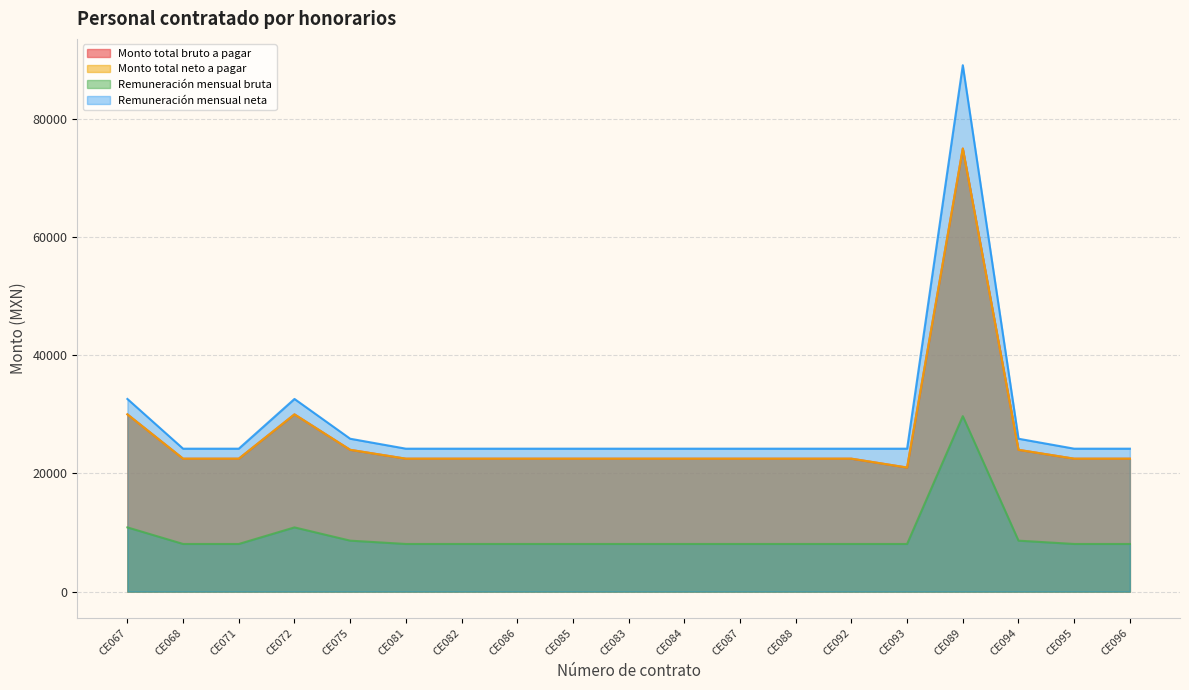

Reading left to right, extract all data points from this chart.

Monto total bruto a pagar: CE067=30000.0	CE068=22500.0	CE071=22500.0	CE072=30000.0	CE075=24000.0	CE081=22500.0	CE082=22500.0	CE086=22500.0	CE085=22500.0	CE083=22500.0	CE084=22500.0	CE087=22500.0	CE088=22500.0	CE092=22500.0	CE093=21000.0	CE089=75000.0	CE094=24000.0	CE095=22500.0	CE096=22500.0
Monto total neto a pagar: CE067=30000.0	CE068=22500.0	CE071=22500.0	CE072=30000.0	CE075=24000.0	CE081=22500.0	CE082=22500.0	CE086=22500.0	CE085=22500.0	CE083=22500.0	CE084=22500.0	CE087=22500.0	CE088=22500.0	CE092=22500.0	CE093=21000.0	CE089=75000.0	CE094=24000.0	CE095=22500.0	CE096=22500.0
Remuneración mensual bruta: CE067=10869.8	CE068=8064.5	CE071=8064.5	CE072=10869.8	CE075=8625.5	CE081=8064.5	CE082=8064.5	CE086=8064.5	CE085=8064.5	CE083=8064.5	CE084=8064.5	CE087=8064.5	CE088=8064.5	CE092=8064.5	CE093=8064.5	CE089=29700.0	CE094=8625.5	CE095=8064.5	CE096=8064.5
Remuneración mensual neta: CE067=32609.5	CE068=24193.4	CE071=24193.4	CE072=32609.5	CE075=25876.4	CE081=24193.4	CE082=24193.4	CE086=24193.4	CE085=24193.4	CE083=24193.4	CE084=24193.4	CE087=24193.4	CE088=24193.4	CE092=24193.4	CE093=24193.4	CE089=89100.0	CE094=25876.4	CE095=24193.4	CE096=24193.4